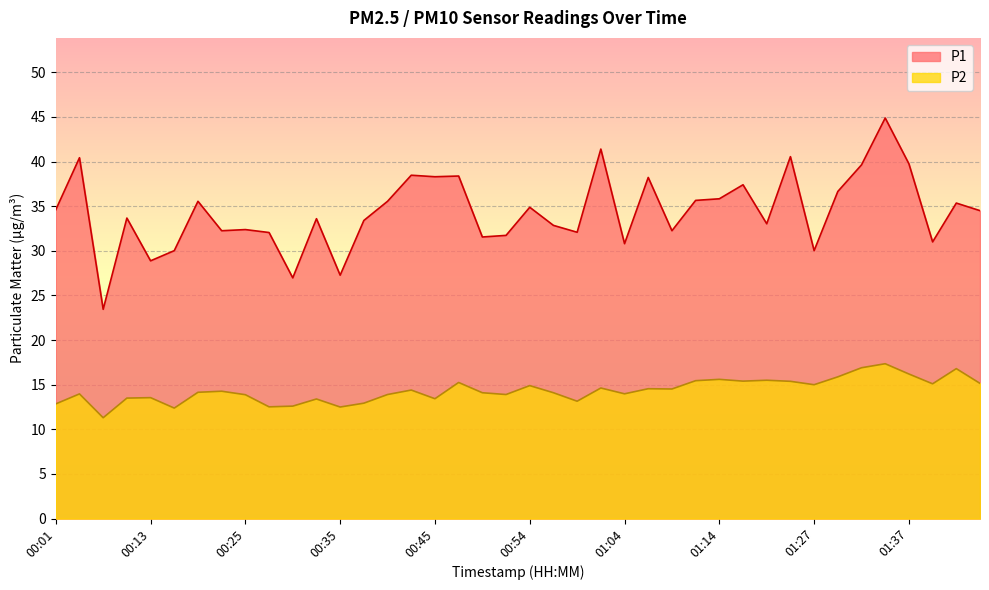

What is the highest value of the P1 series?

44.9